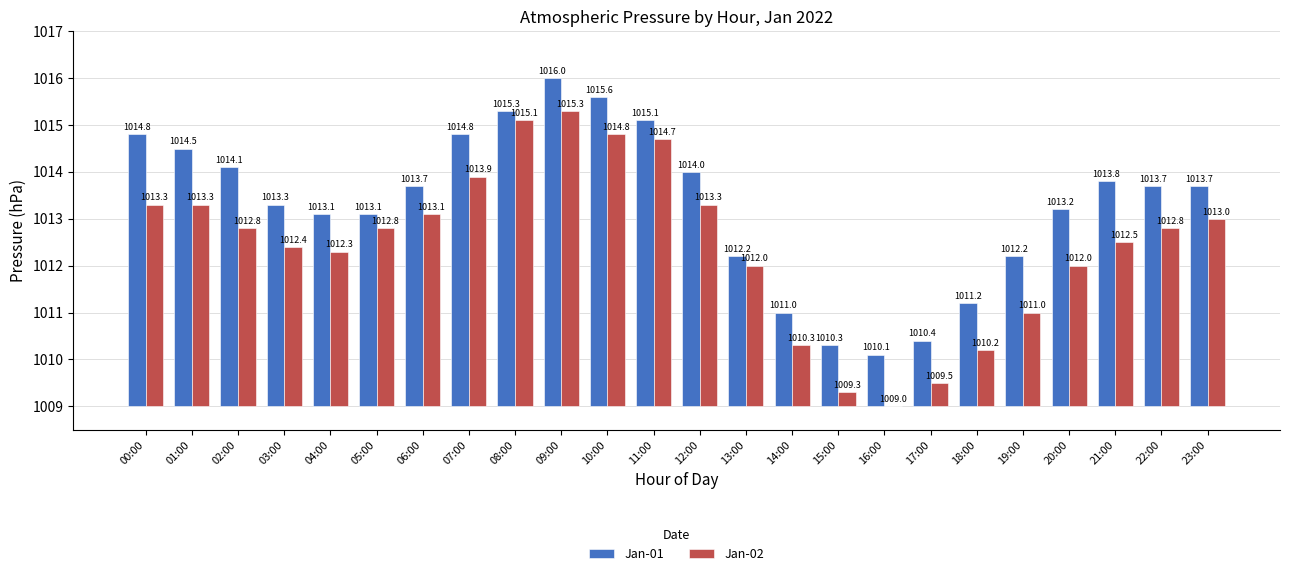

Which series changed the most between 11:00 and 12:00?

Jan-02